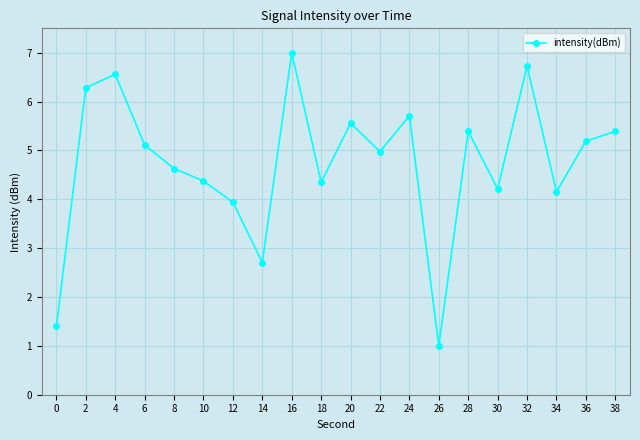

The chart shows a value of 1.2 at 12. True or false?

False